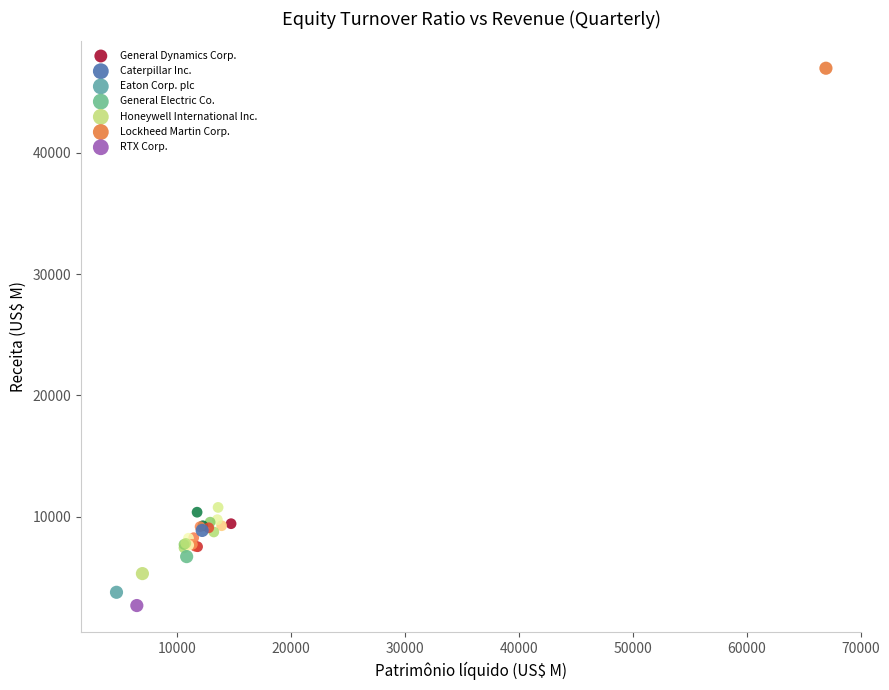

What are all the series names shown in the legend?

General Dynamics Corp., Caterpillar Inc., Eaton Corp. plc, General Electric Co., Honeywell International Inc., Lockheed Martin Corp., RTX Corp.